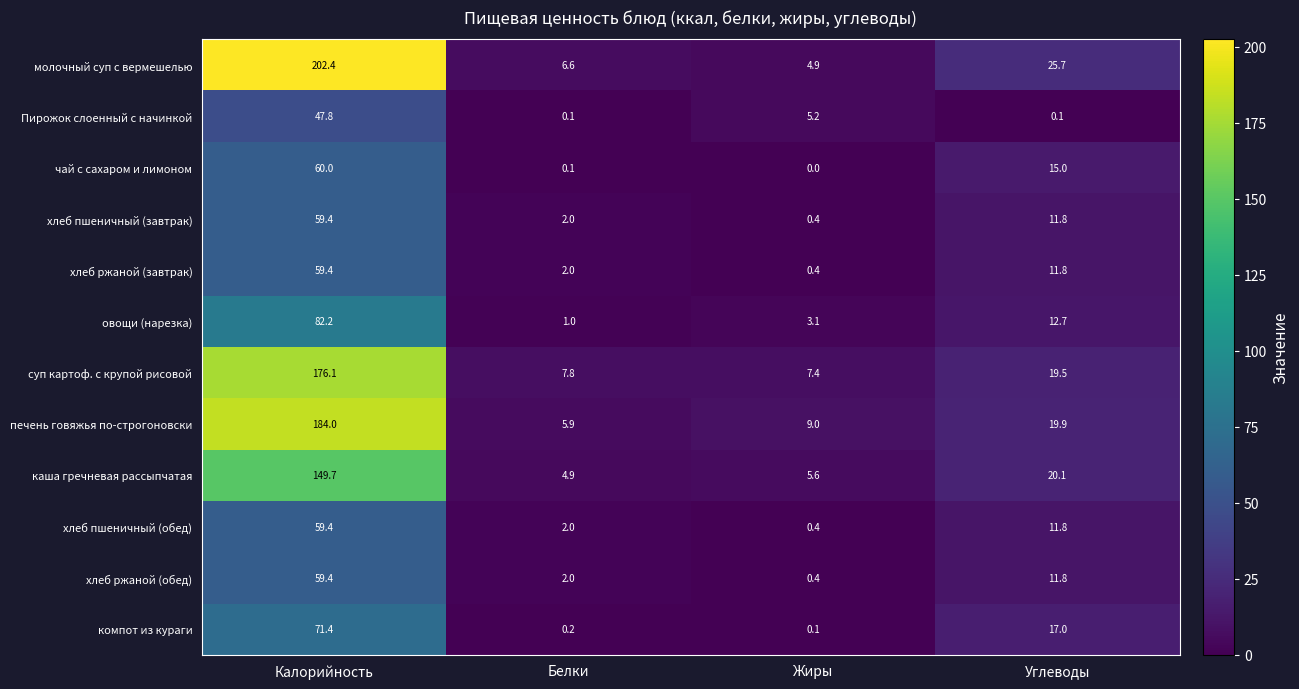

What is the difference between the second highest and minimum values in the чай с сахаром и лимоном series?

15.0